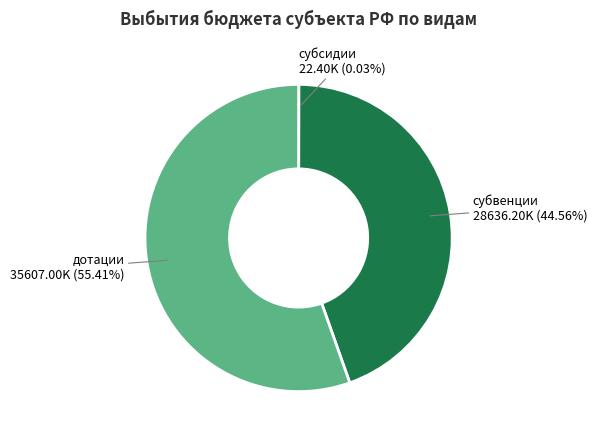

Which category has the biggest portion of the pie?

дотации